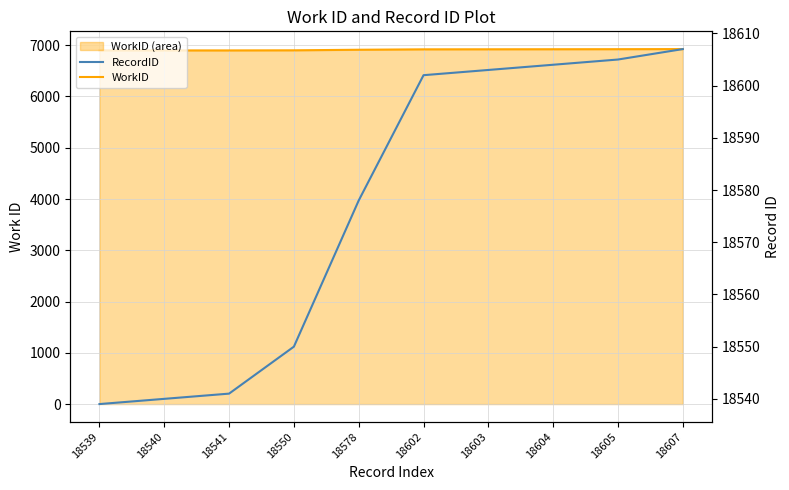

What is the lowest value of the RecordID series?

18539